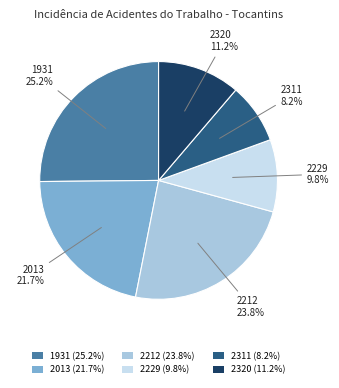

Is there any slice that represents more than half of the pie?

No